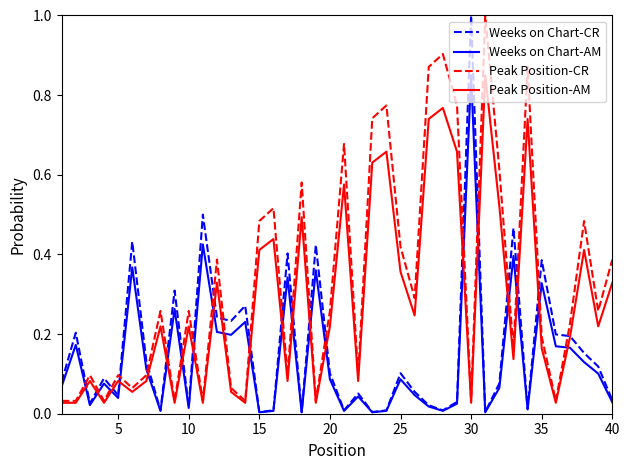

Is this an area chart (filled region under the line)?

No